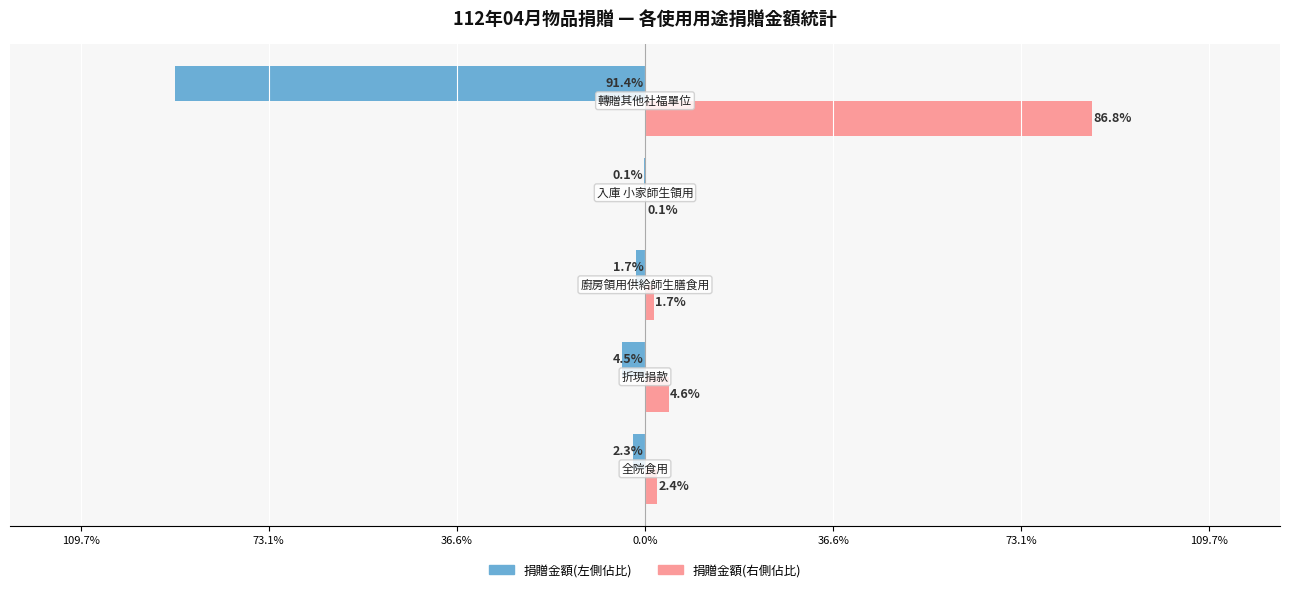

How many categories are shown in the chart?

5